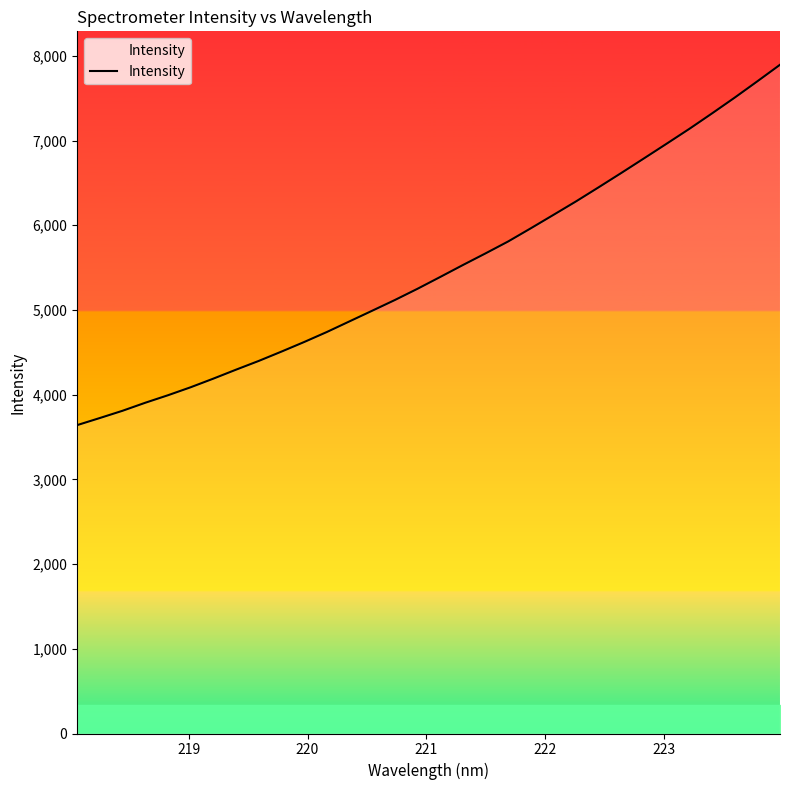

What is the maximum value shown in the chart?

7895.1